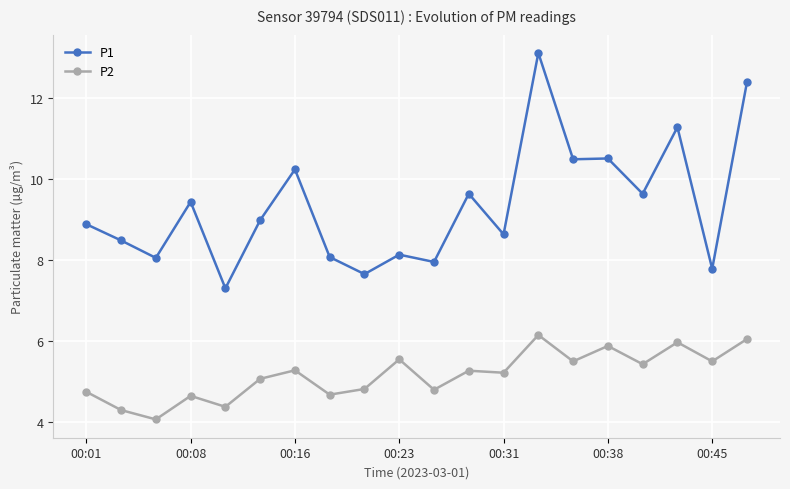

What is the maximum value for P2?

6.2